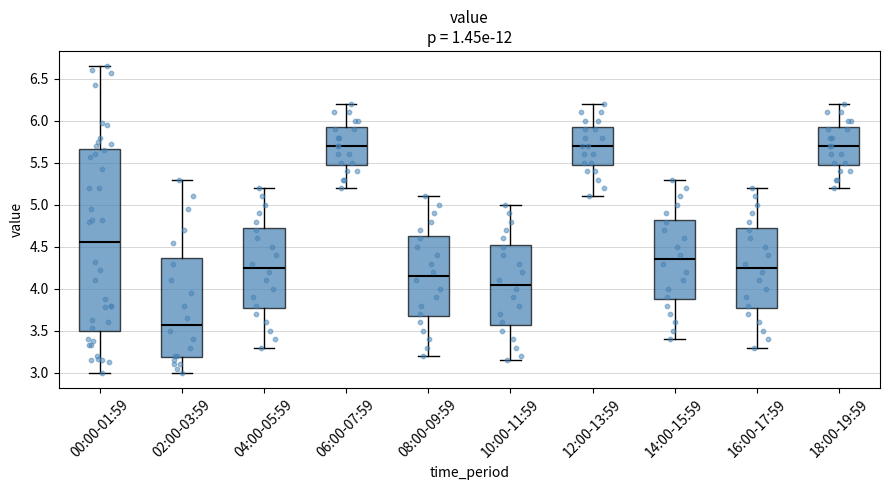

Reading left to right, transcribe this box plot: for each box, give where its median line is, the range the box spans, and where its two whiskers end, as read against the y-axis. The values are not printed on the chart, so give them approximately, as read against the axis.

00:00-01:59: median 4.55, box 3.50 to 5.65, whiskers 3.00 to 6.65
02:00-03:59: median 3.60, box 3.20 to 4.35, whiskers 3.00 to 5.30
04:00-05:59: median 4.25, box 3.80 to 4.75, whiskers 3.30 to 5.20
06:00-07:59: median 5.70, box 5.50 to 5.95, whiskers 5.20 to 6.20
08:00-09:59: median 4.15, box 3.70 to 4.65, whiskers 3.20 to 5.10
10:00-11:59: median 4.05, box 3.60 to 4.55, whiskers 3.15 to 5.00
12:00-13:59: median 5.70, box 5.50 to 5.95, whiskers 5.10 to 6.20
14:00-15:59: median 4.35, box 3.90 to 4.85, whiskers 3.40 to 5.30
16:00-17:59: median 4.25, box 3.80 to 4.75, whiskers 3.30 to 5.20
18:00-19:59: median 5.70, box 5.50 to 5.95, whiskers 5.20 to 6.20